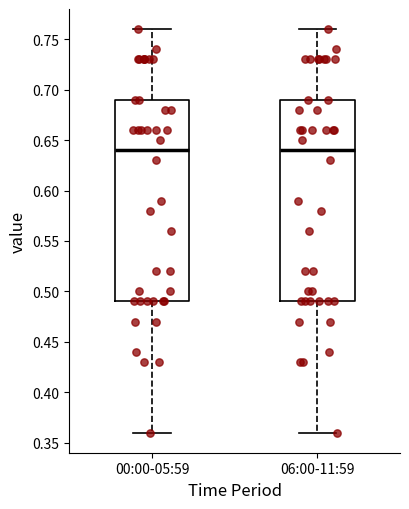

Reading left to right, read every box against the y-axis: the position of its median line, the range the box covers, and the ends of its whiskers. The values are not printed on the chart, so give them approximately, as read against the axis.

00:00-05:59: median 0.64, box 0.49 to 0.69, whiskers 0.36 to 0.76
06:00-11:59: median 0.64, box 0.49 to 0.69, whiskers 0.36 to 0.76